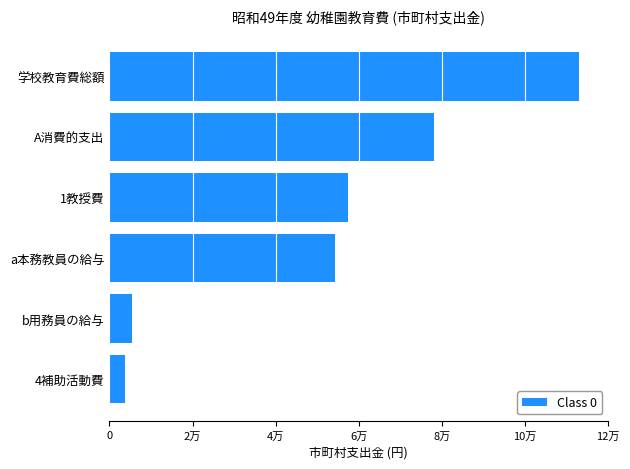

What is the average value?

51956